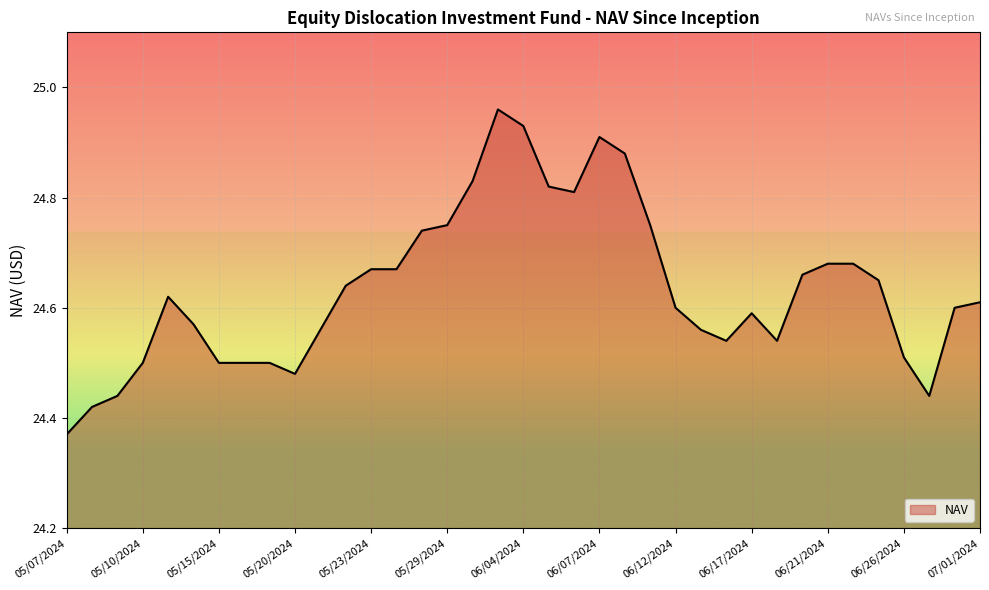

How many lines are shown in the chart?

1